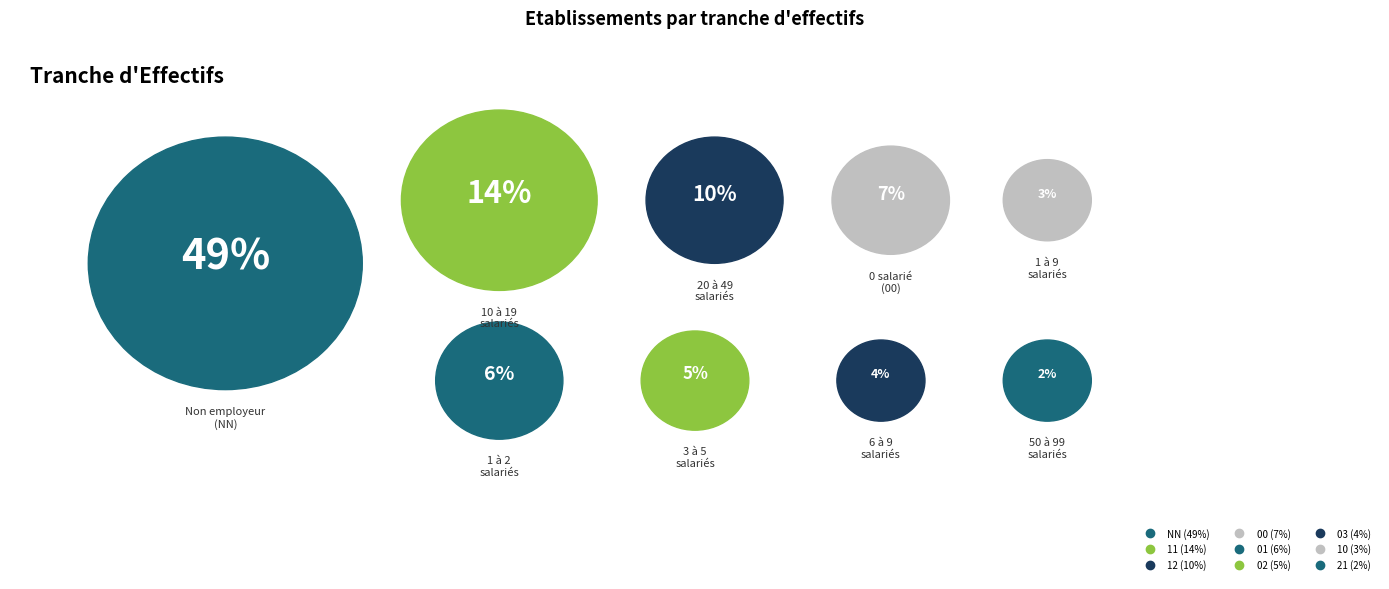

How many slices are in this pie chart?

9